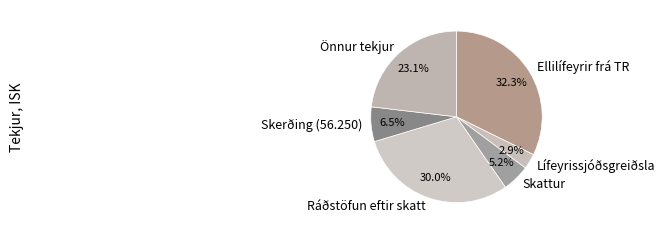

How many slices are in this pie chart?

6